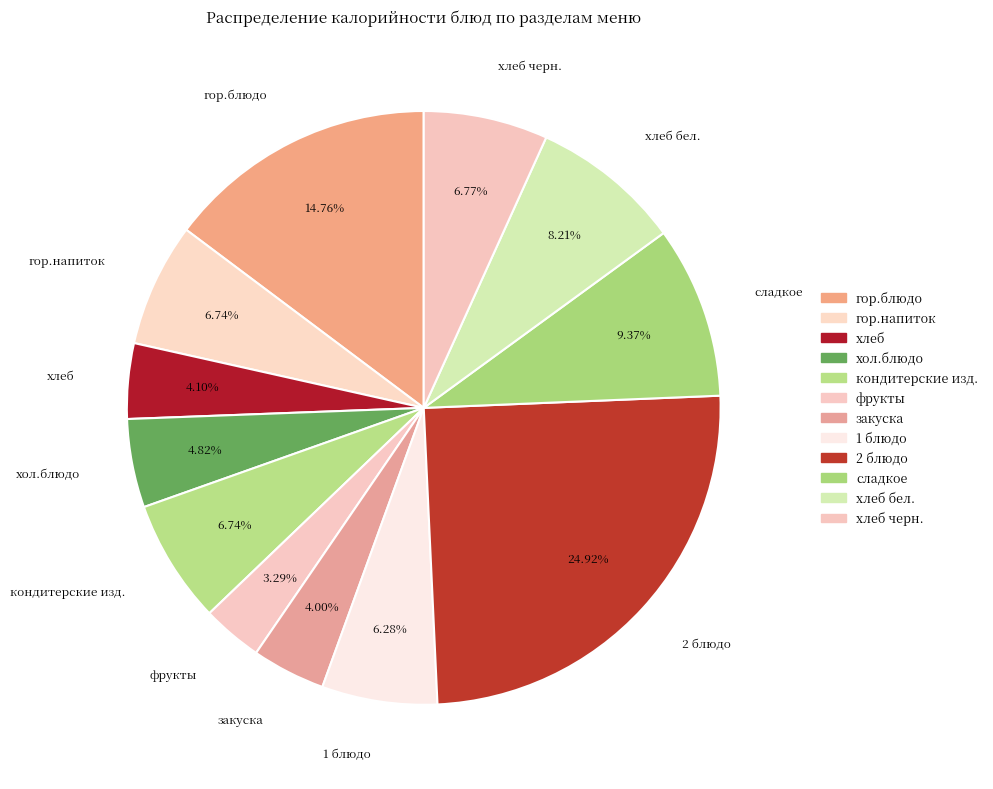

Is there a majority slice in this chart?

No